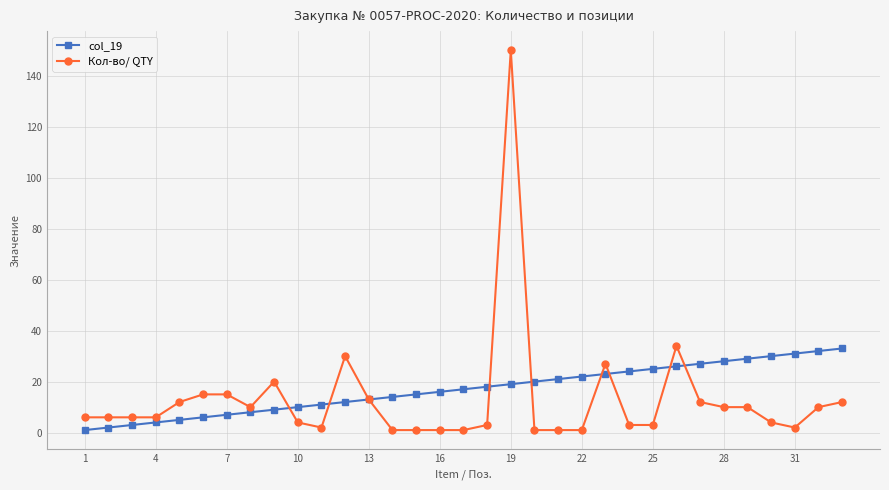

True or false: Кол-во/ QTY has more than 1 interior local peaks.

True